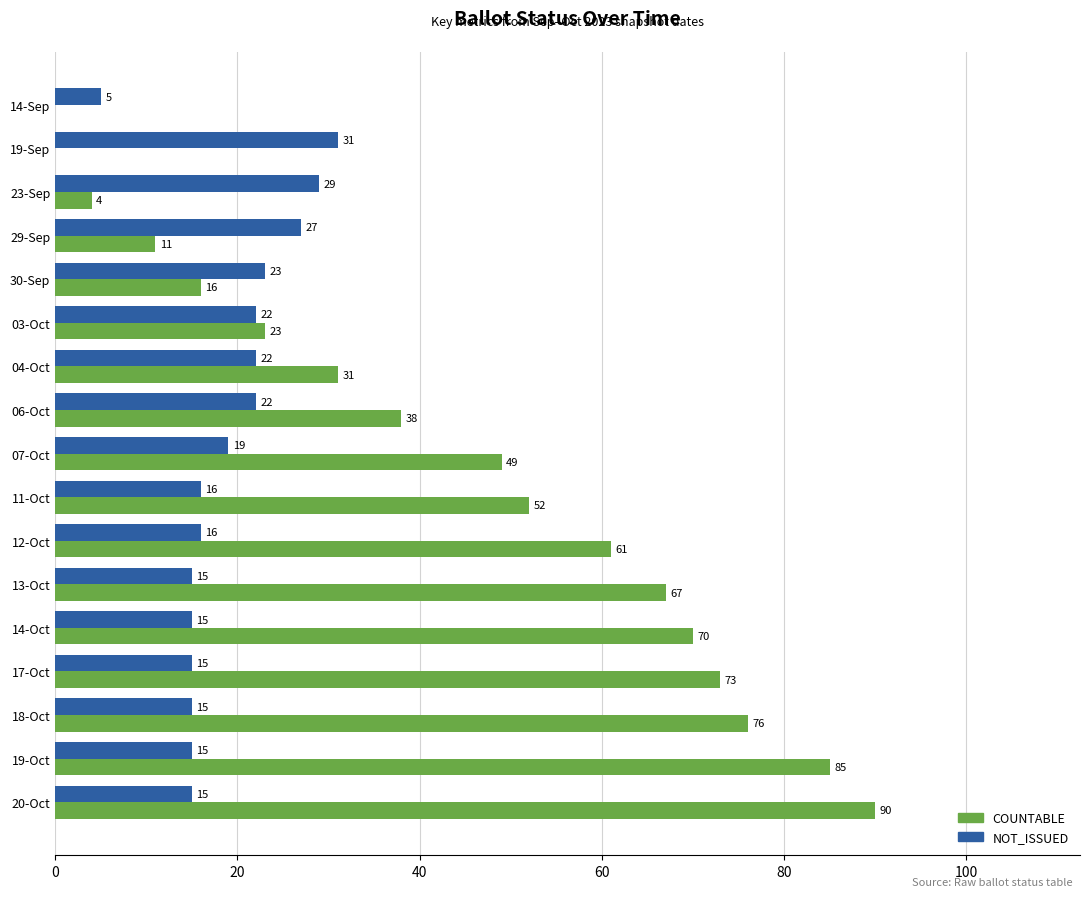

The value of NOT_ISSUED at 18-Oct is 20. True or false?

False